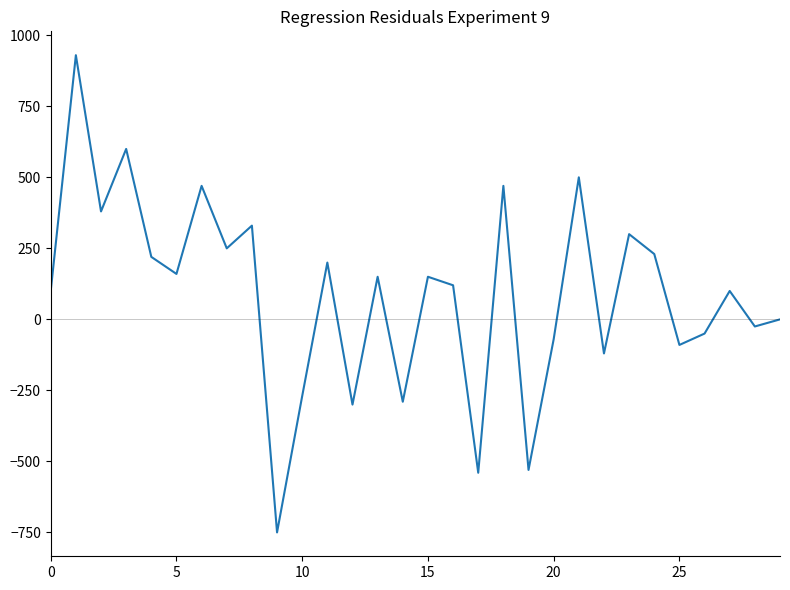

What is the difference between the maximum and minimum values?

1680